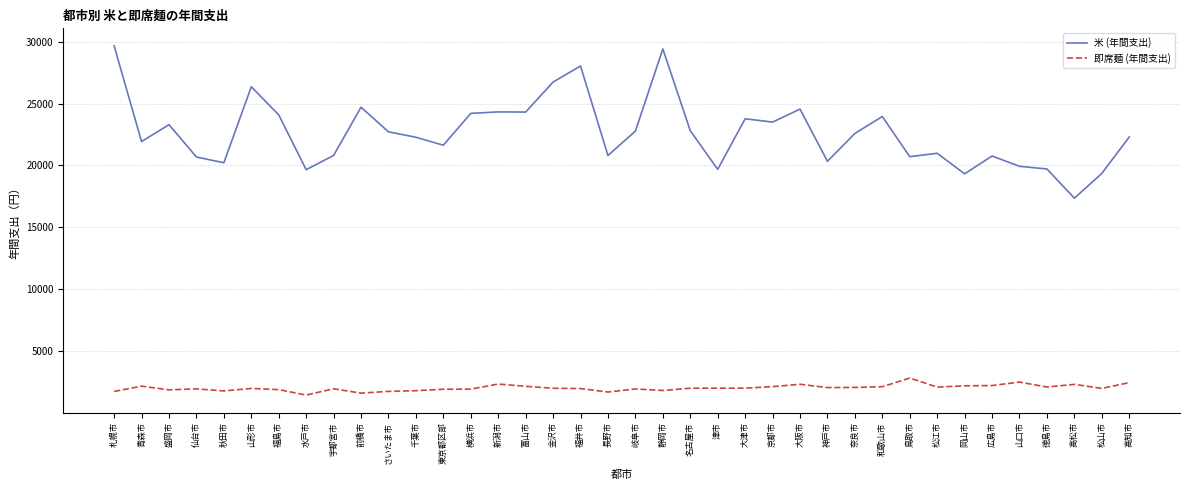

List the series in order of their overall mean, highest first.

米 (年間支出), 即席麺 (年間支出)